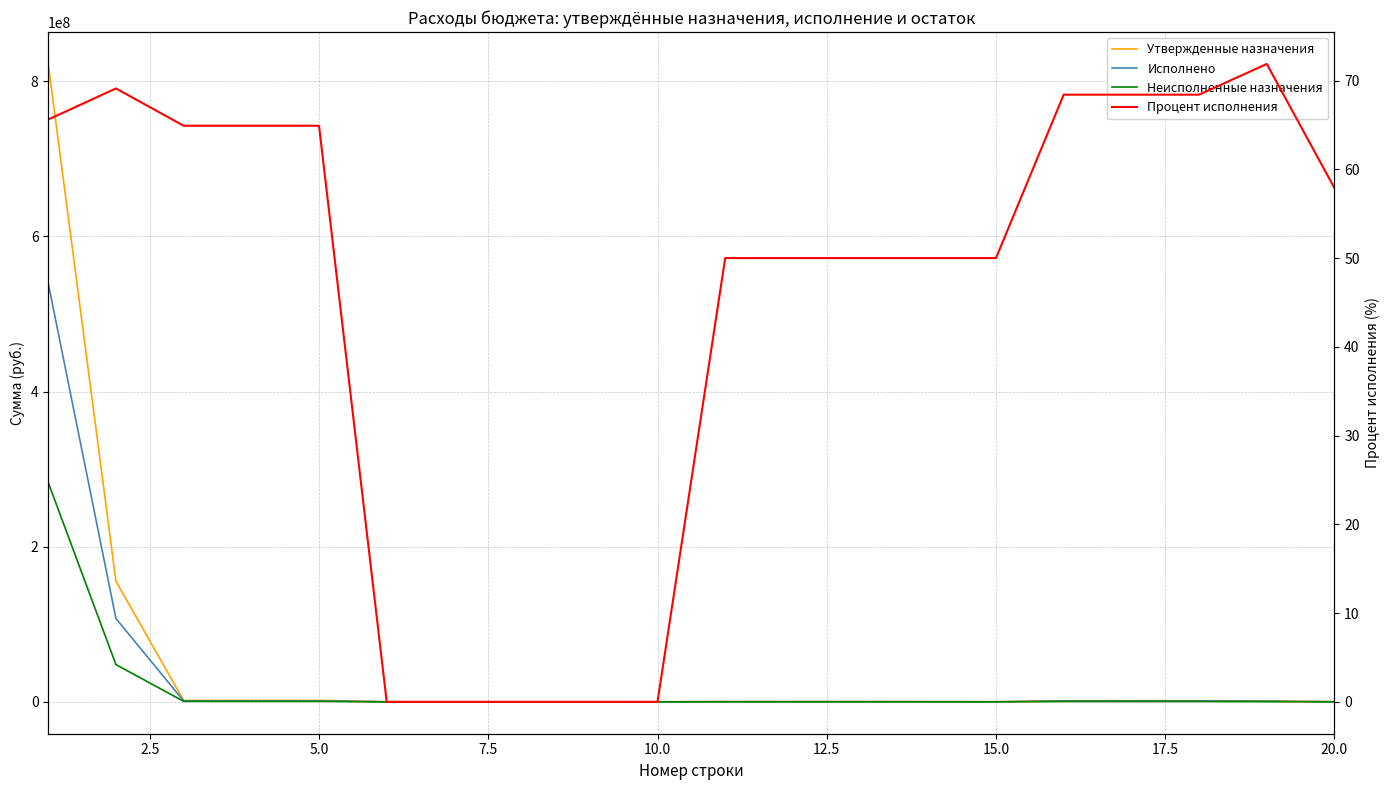

How many values in the Исполнено series exceed 137952?

9